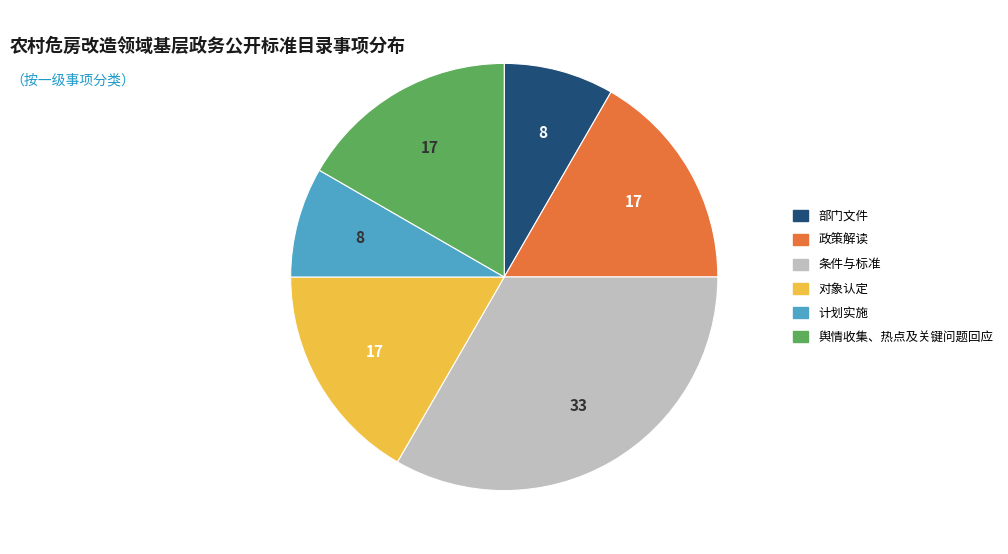

Which category has the biggest portion of the pie?

条件与标准